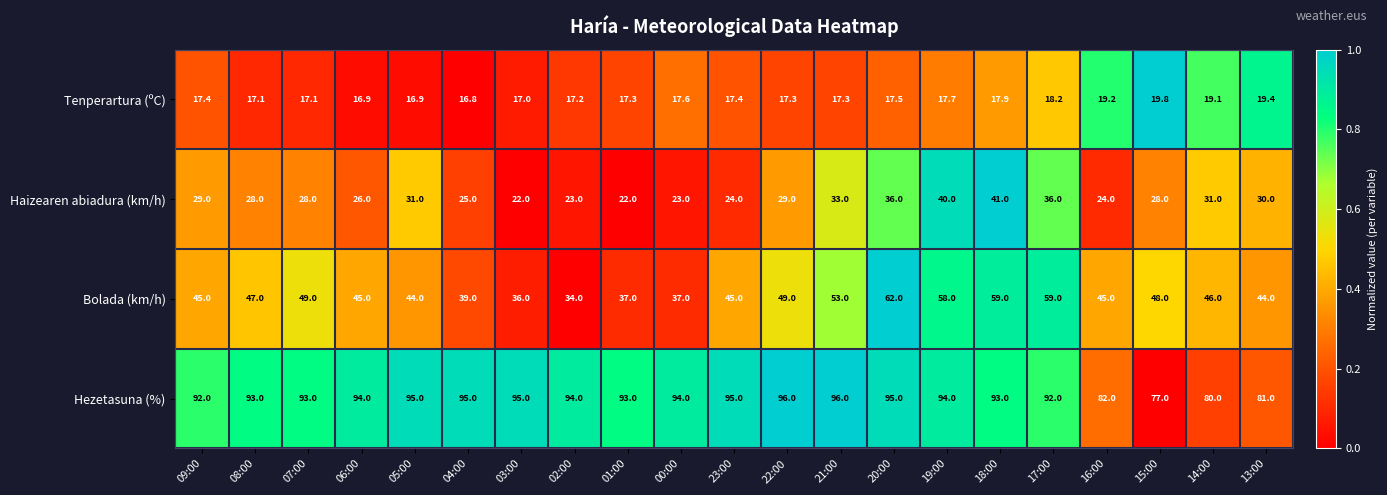

How many series are shown in this chart?

4